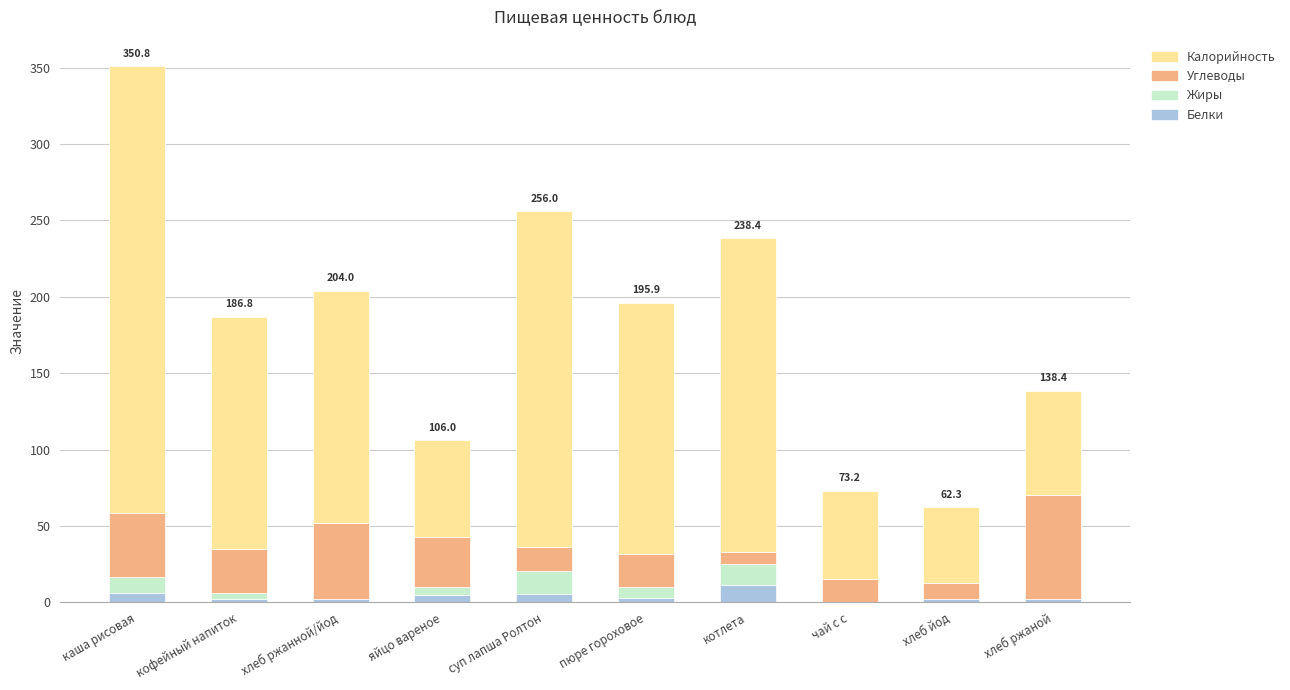

At which category is the sum across all series the highest?

каша рисовая